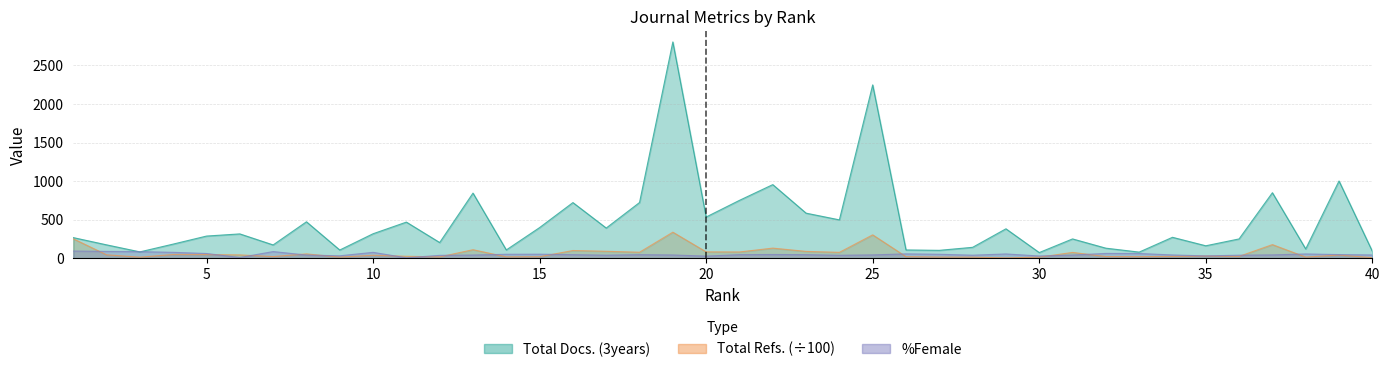

How many interior local peaks does the Total Docs. (3years) series have?

13